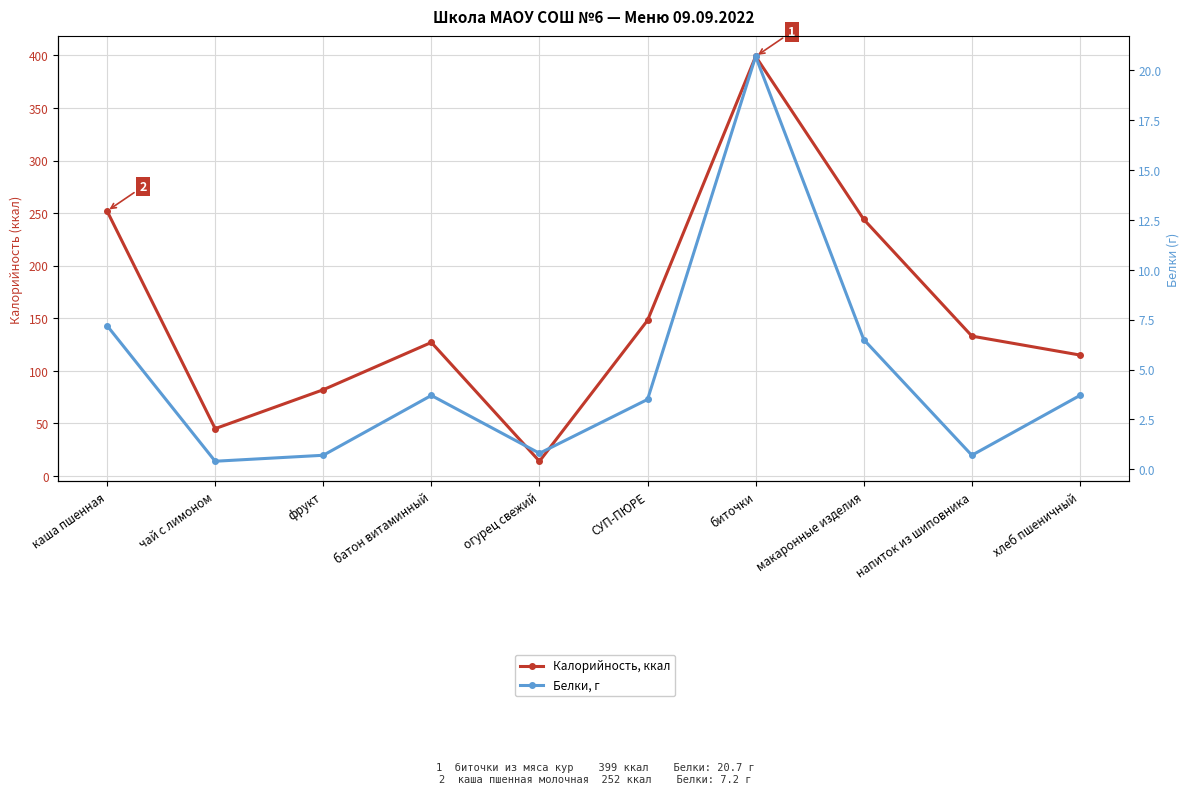

What is the label of the 2nd point from the left?

чай с лимоном